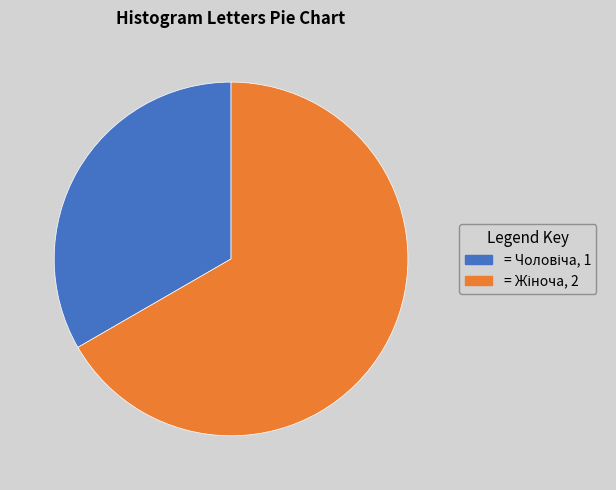

Does any single category account for the majority?

Yes